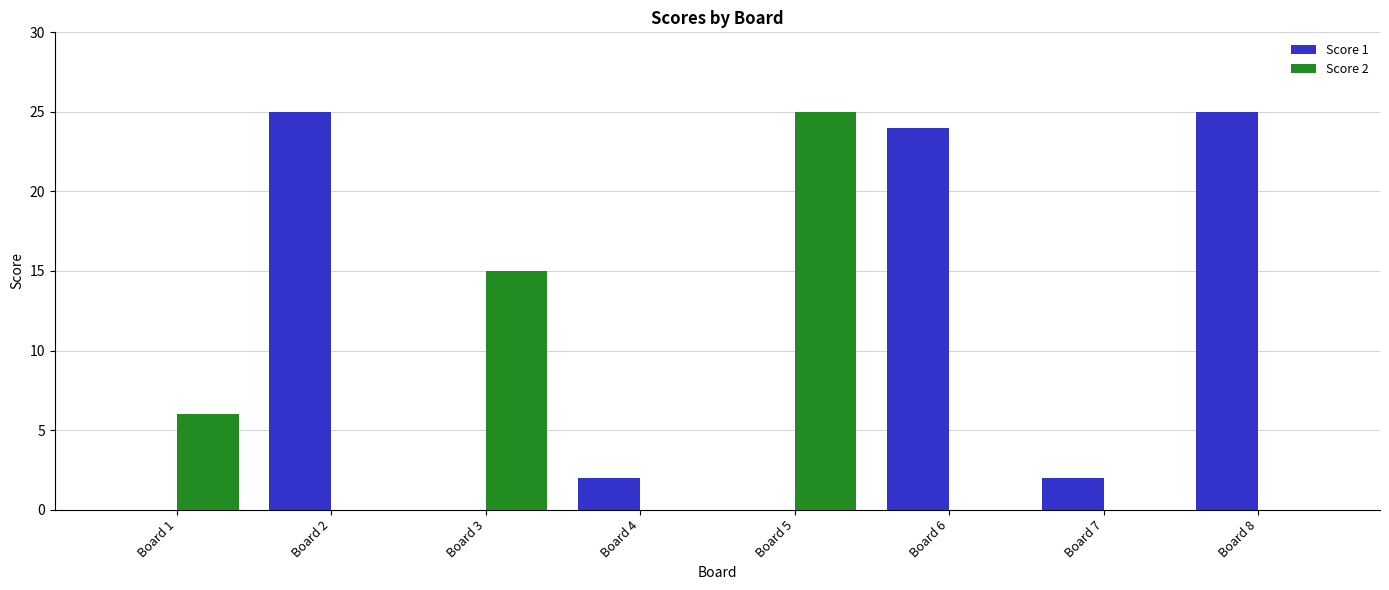

Reading left to right, extract all data points from this chart.

Score 1: 0	25	0	2	0	24	2	25
Score 2: 6	0	15	0	25	0	0	0